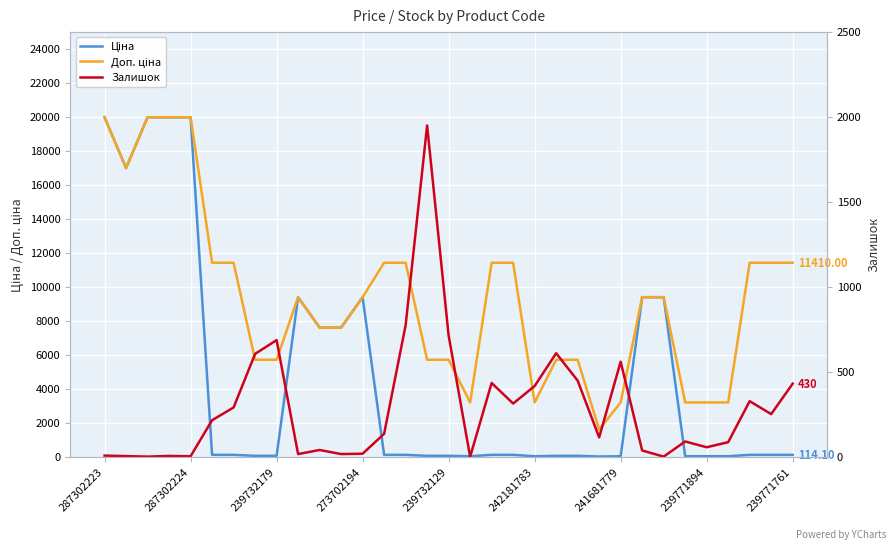

What position from the left is 27?

28